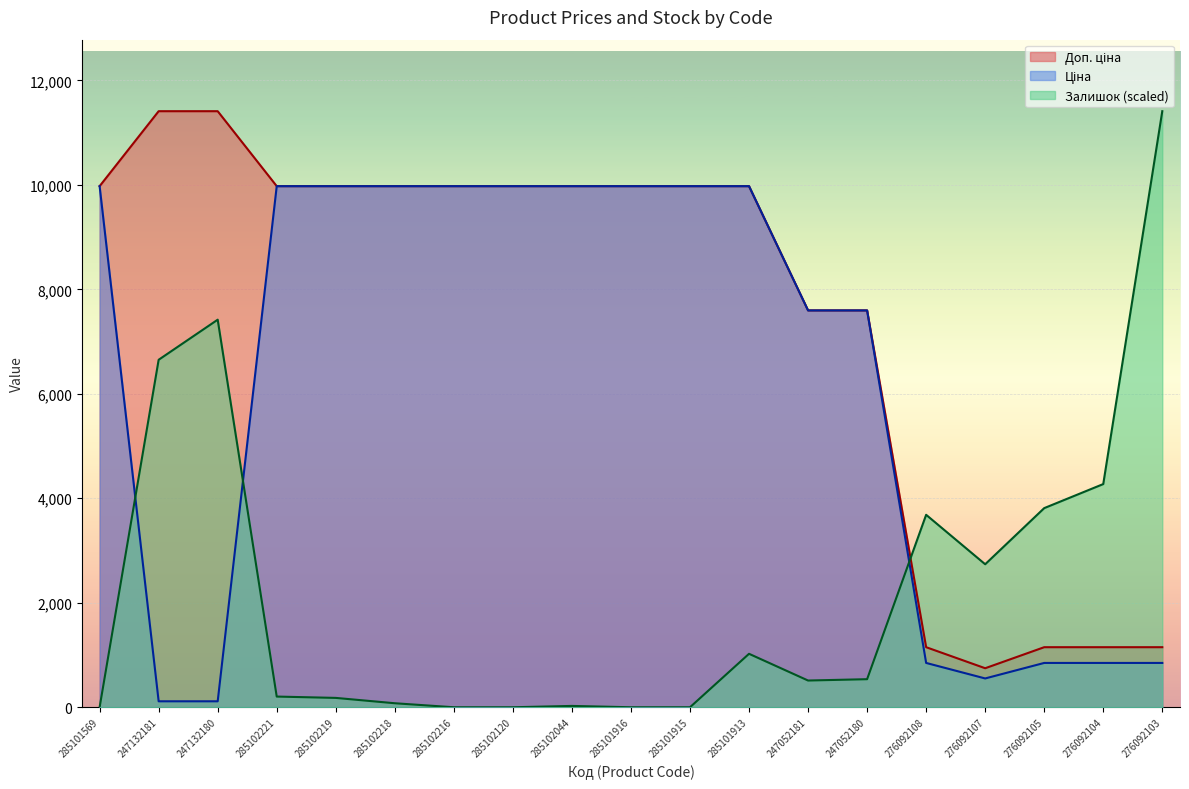

List the series in order of their peak value, highest first.

Доп. ціна, Залишок, Ціна